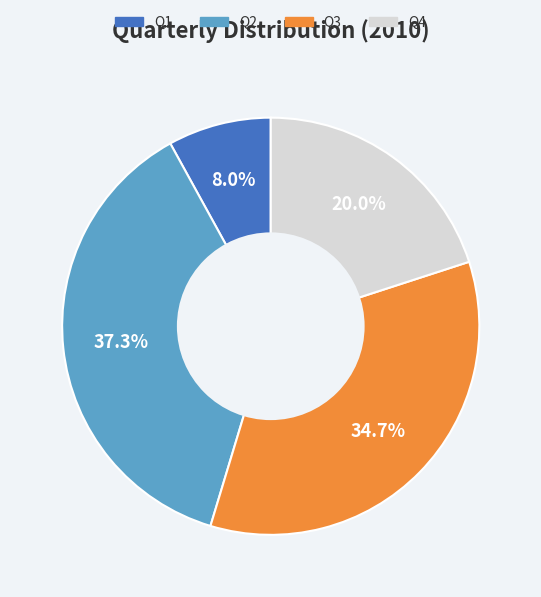

Which category has the smallest portion of the pie?

Q1